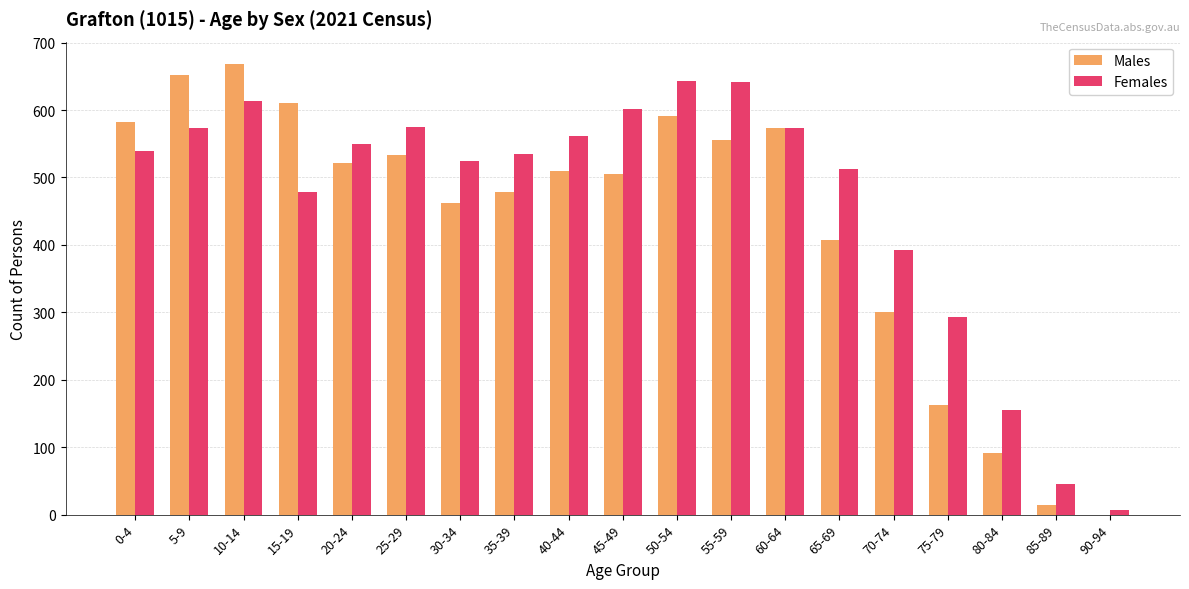

At which category does the chart reach its peak across all series?

10-14